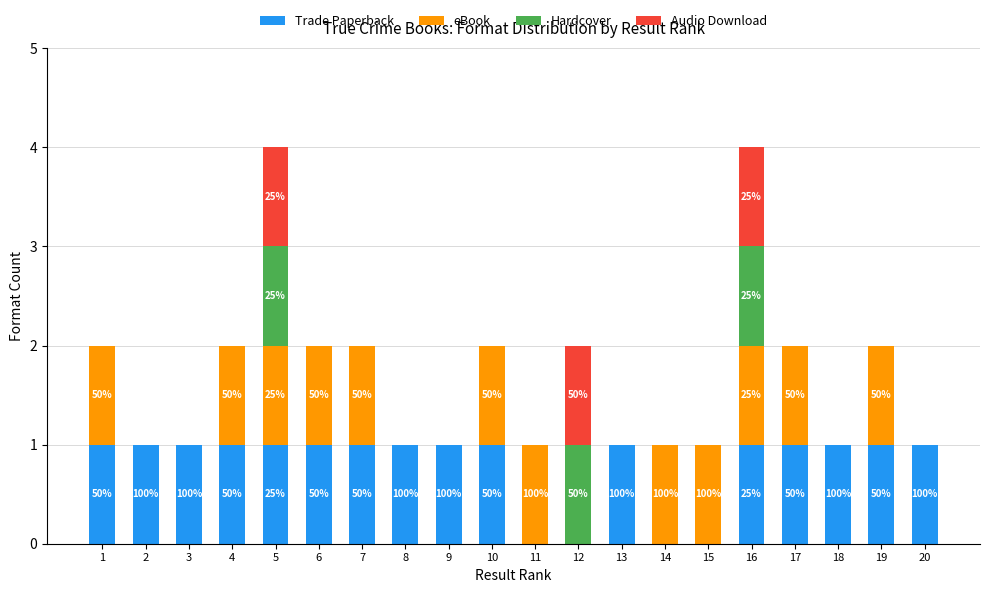

True or false: Trade Paperback has a value of 1 at 8.

True